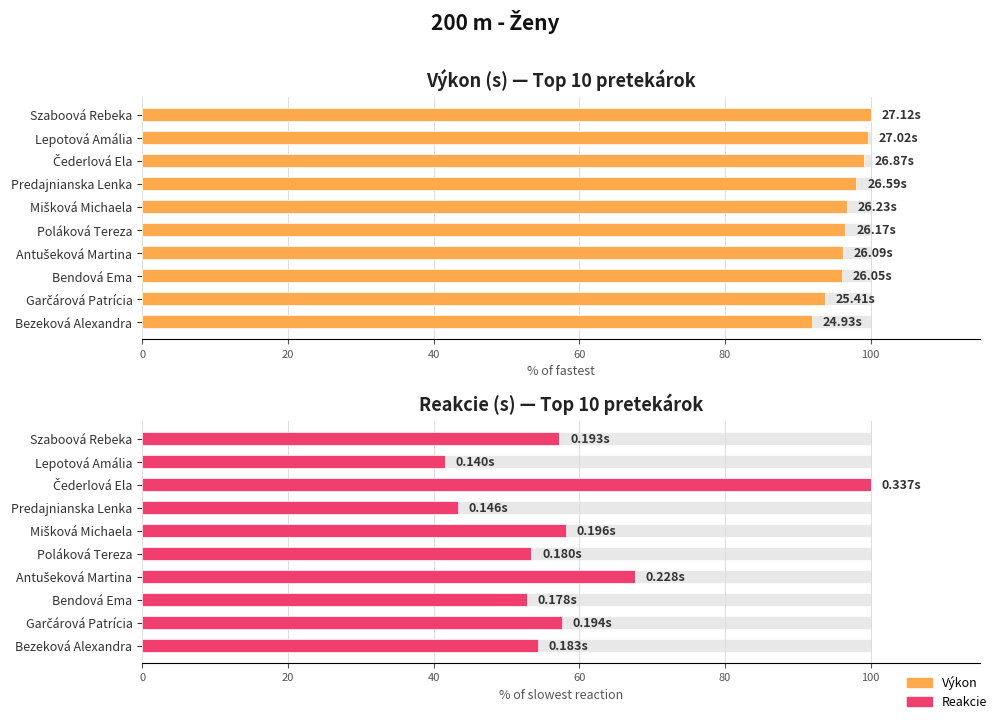

What is the smallest value displayed?

41.5